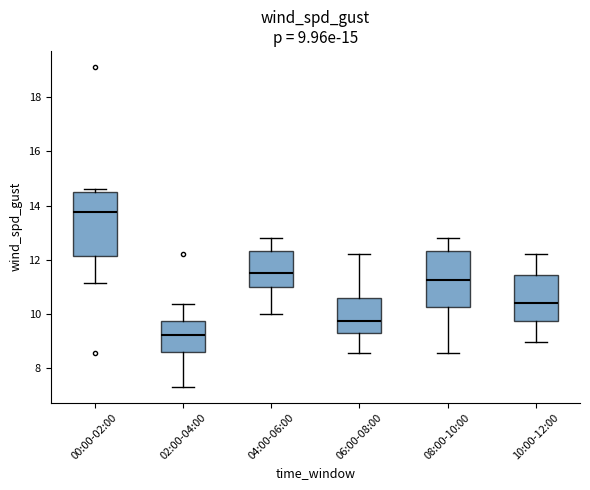

Comparing the boxes themselves (not the whiskers), which one is the tallest?

00:00-02:00